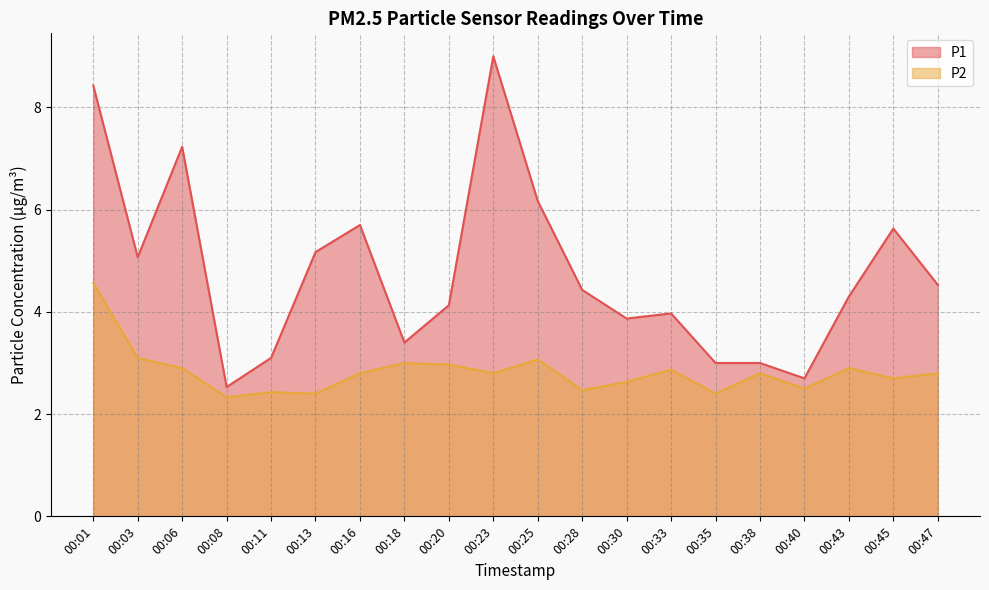

What value does the P1 series have at 00:38?

3.0